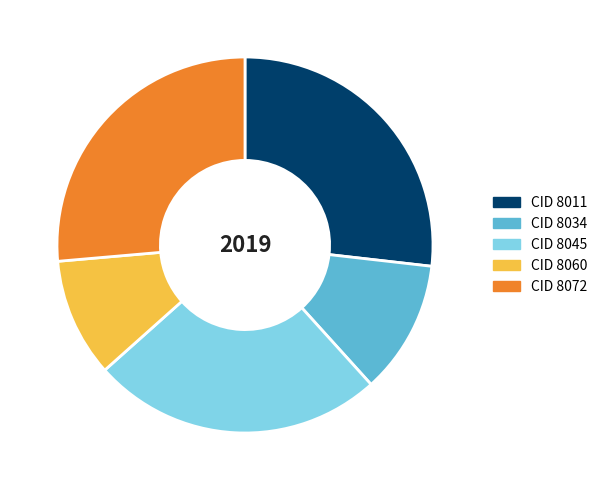

How many segments does this pie chart have?

5